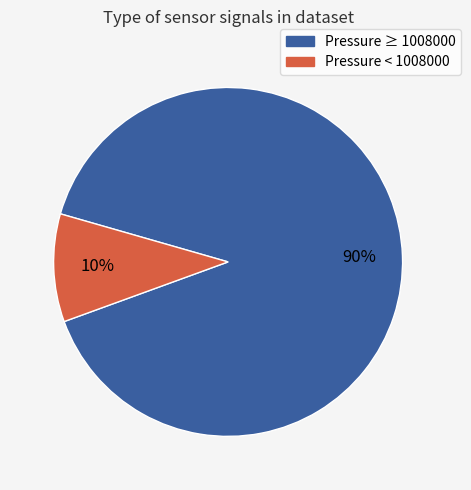

Is there a majority slice in this chart?

Yes